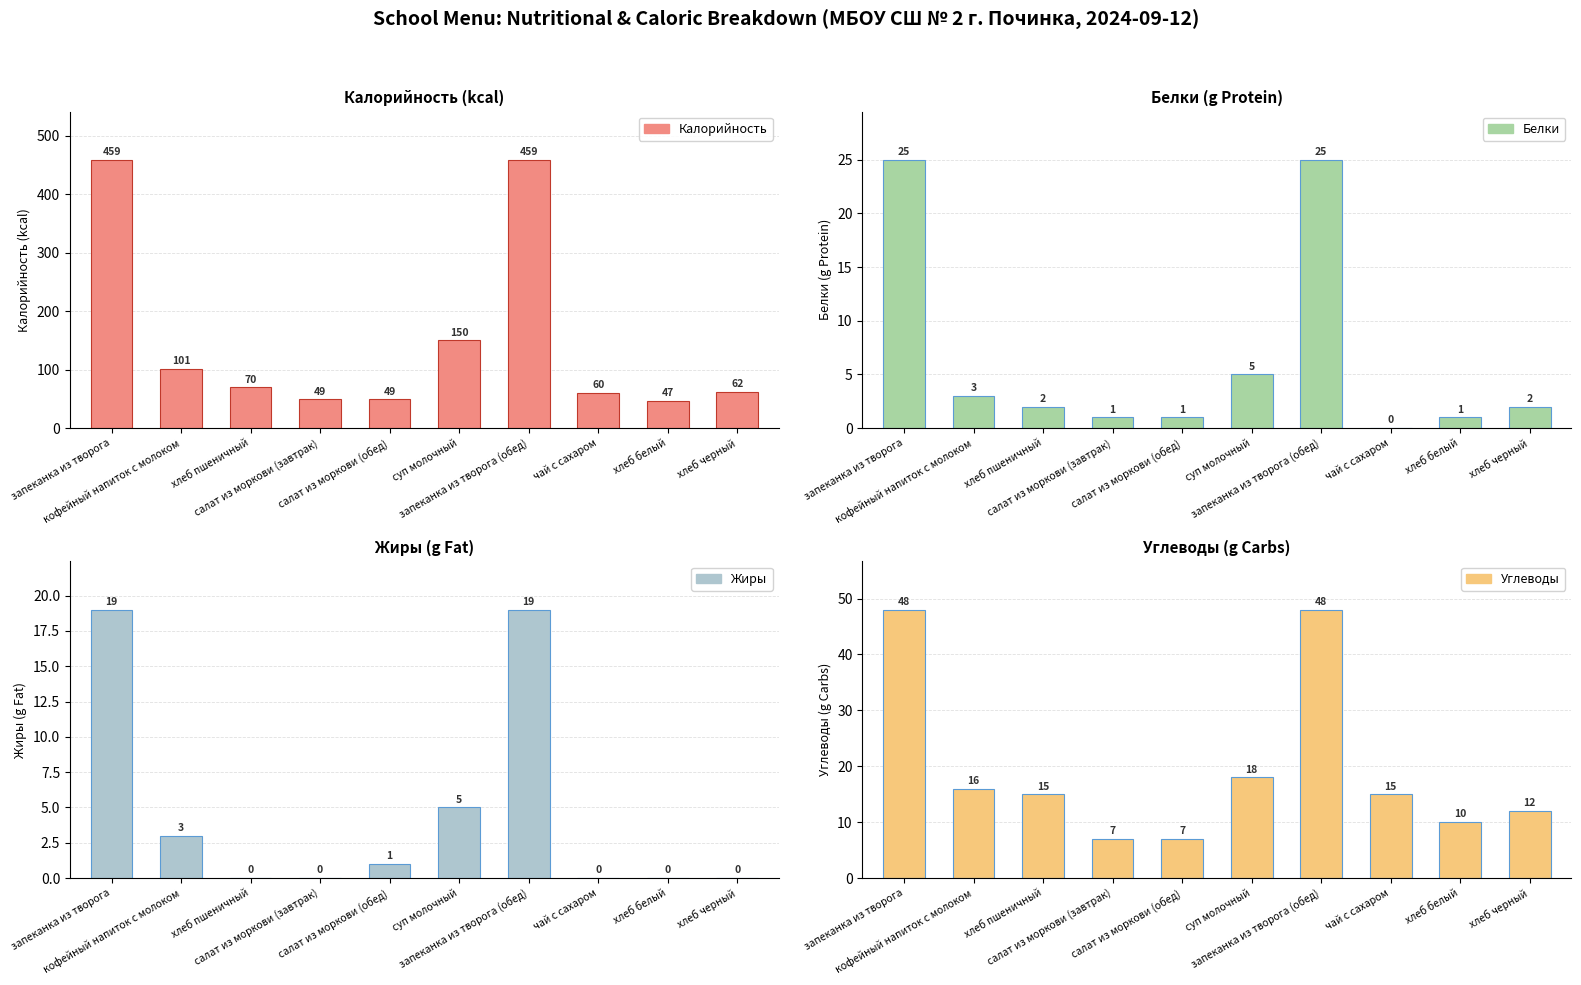

The Жиры series shows 13 at запеканка из творога (обед). True or false?

False